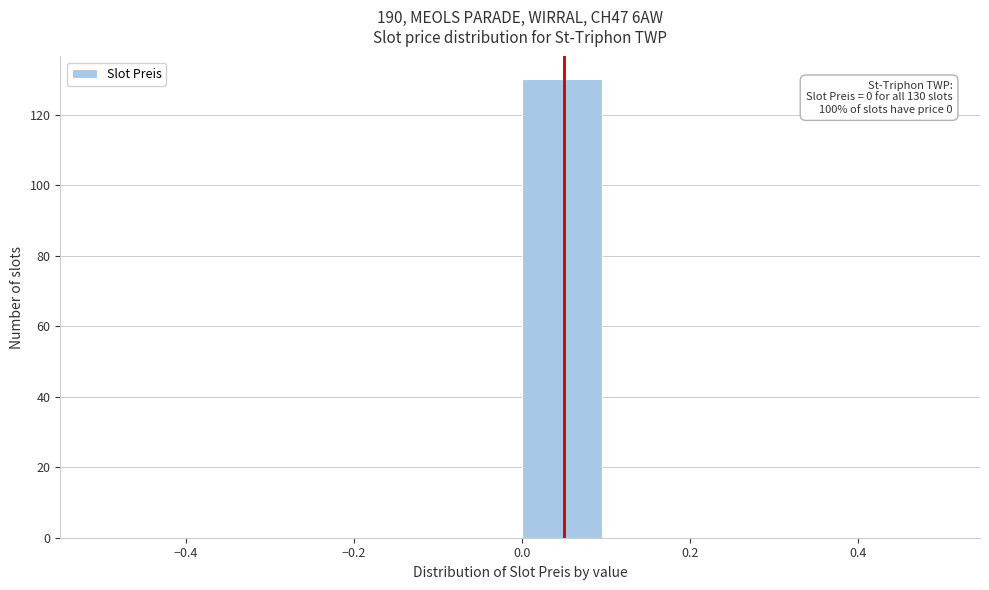

Which range on the x-axis has the tallest bar?

0.0 to 0.1